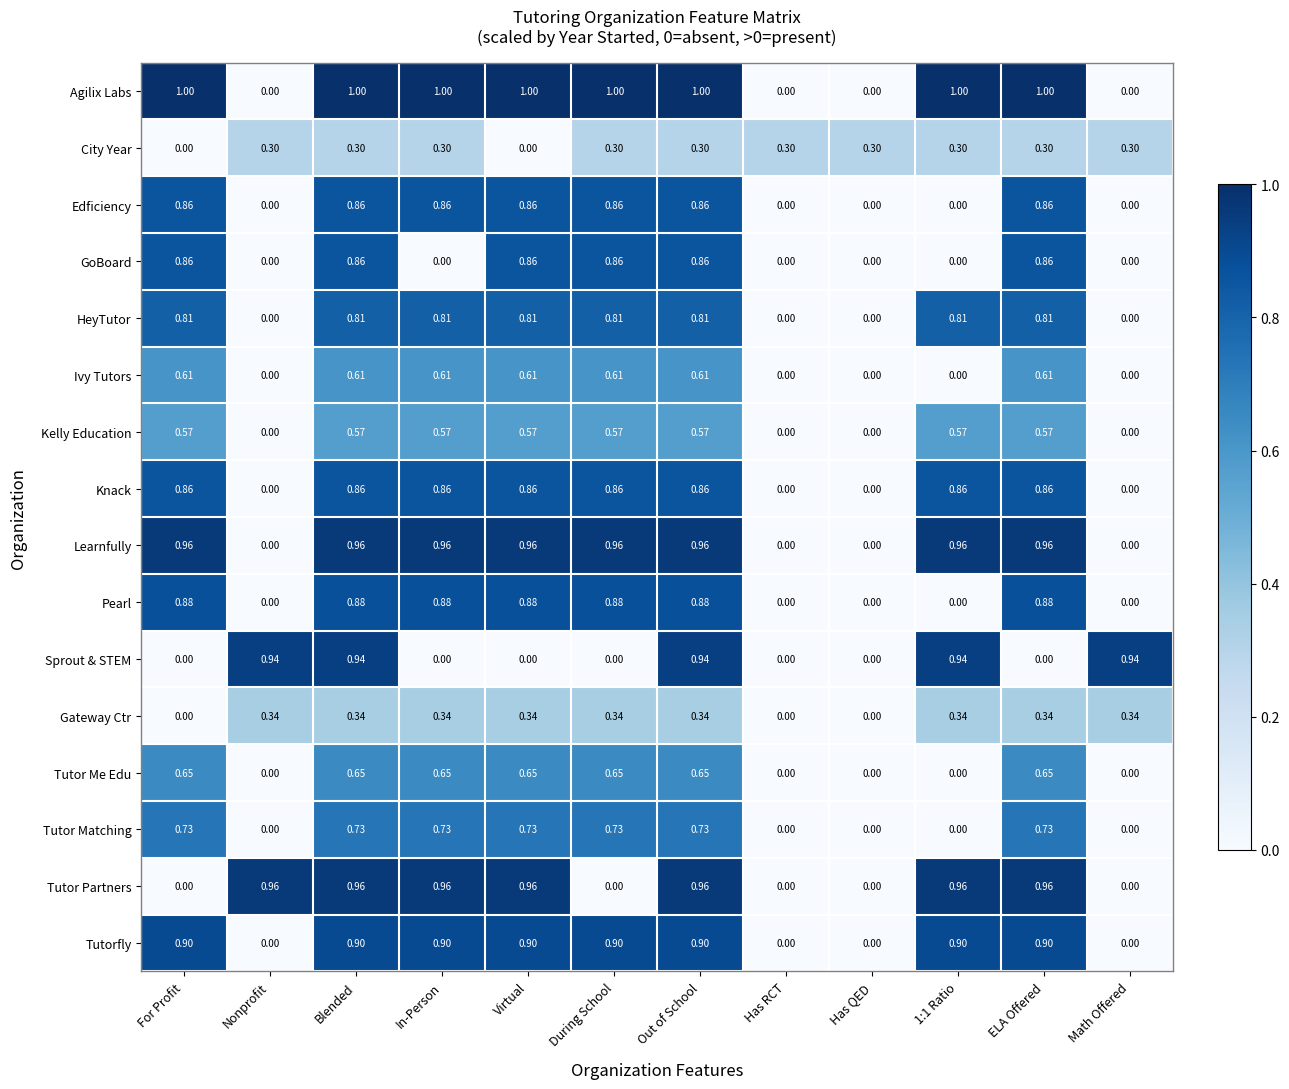

Which series has the widest spread of values?

Agilix Labs